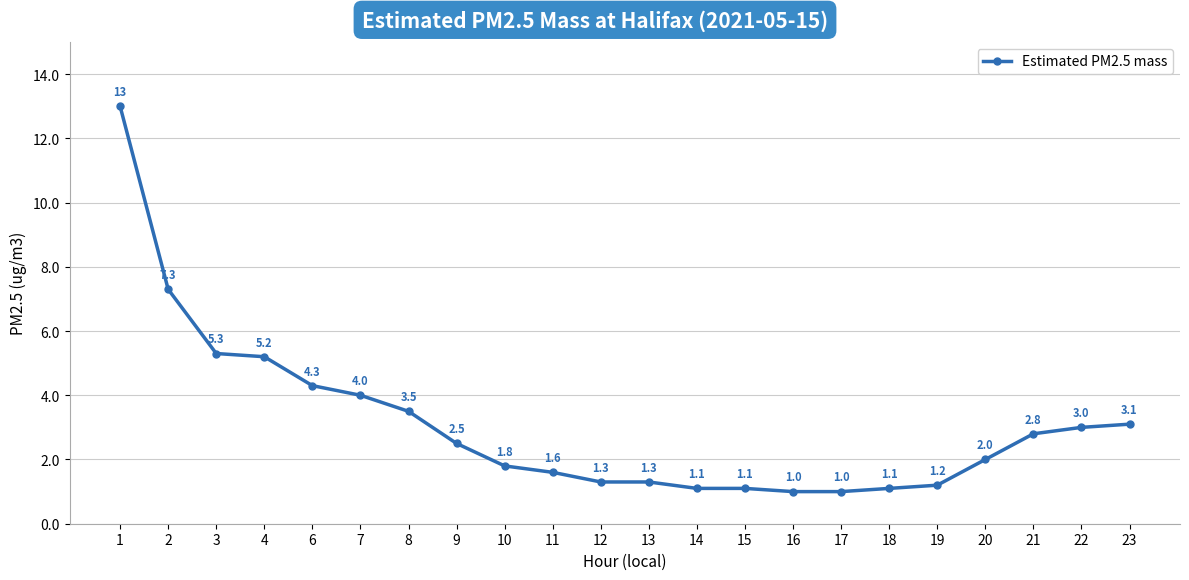

What is the value of the 13th point from the left?

1.1